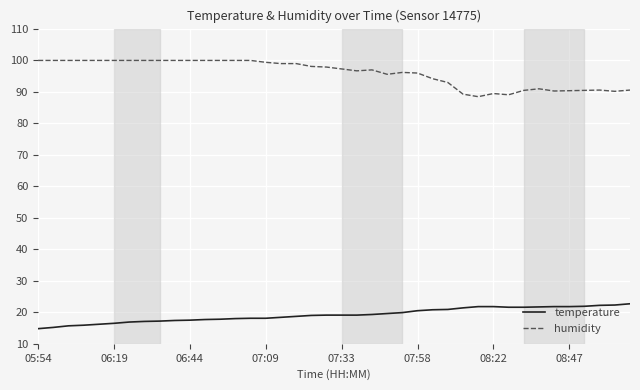

Rank the series by their average value, from highest to lowest.

humidity, temperature